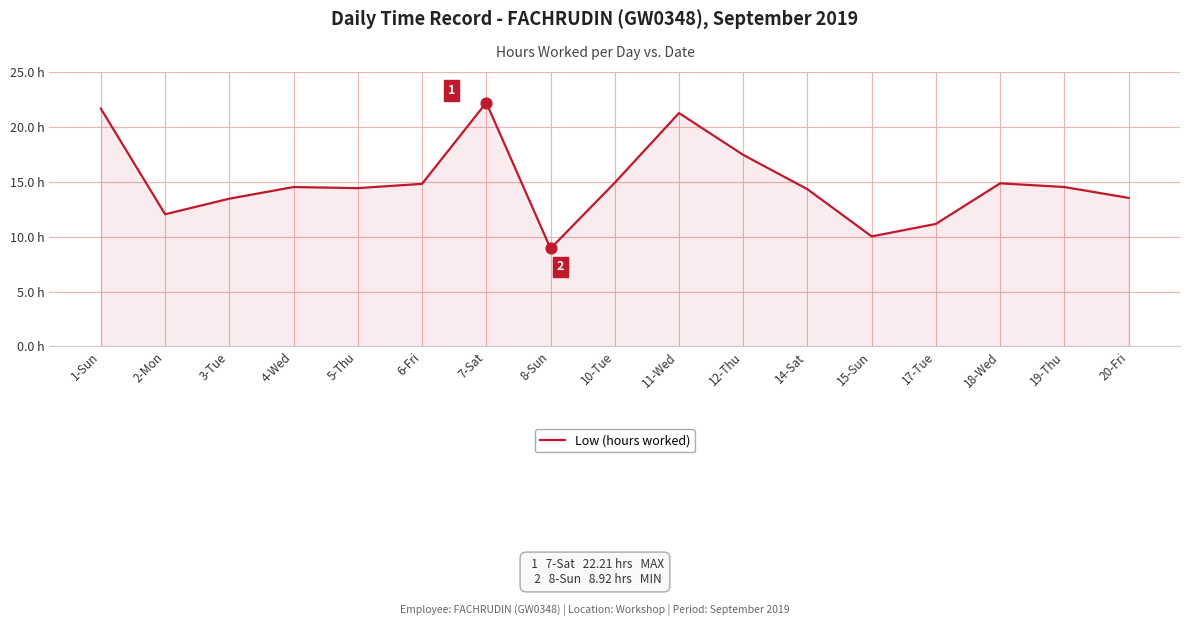

Between 12-Thu and 7-Sat, which is larger?

7-Sat